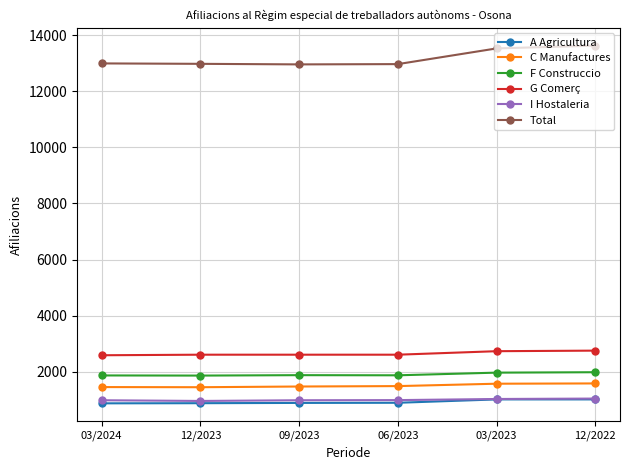

What is the sum of all G Comerç values?

15880